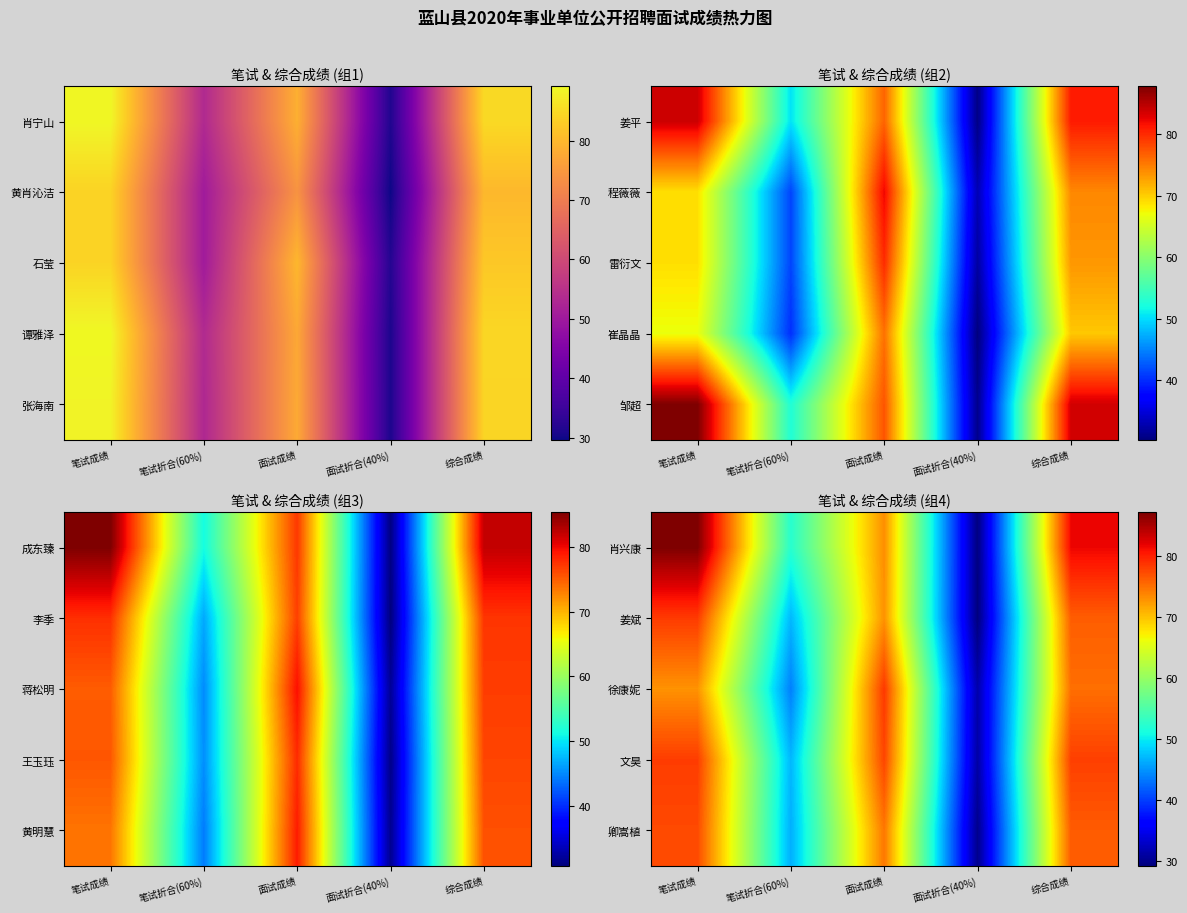

How many data points in 徐康妮 are above 72?

3